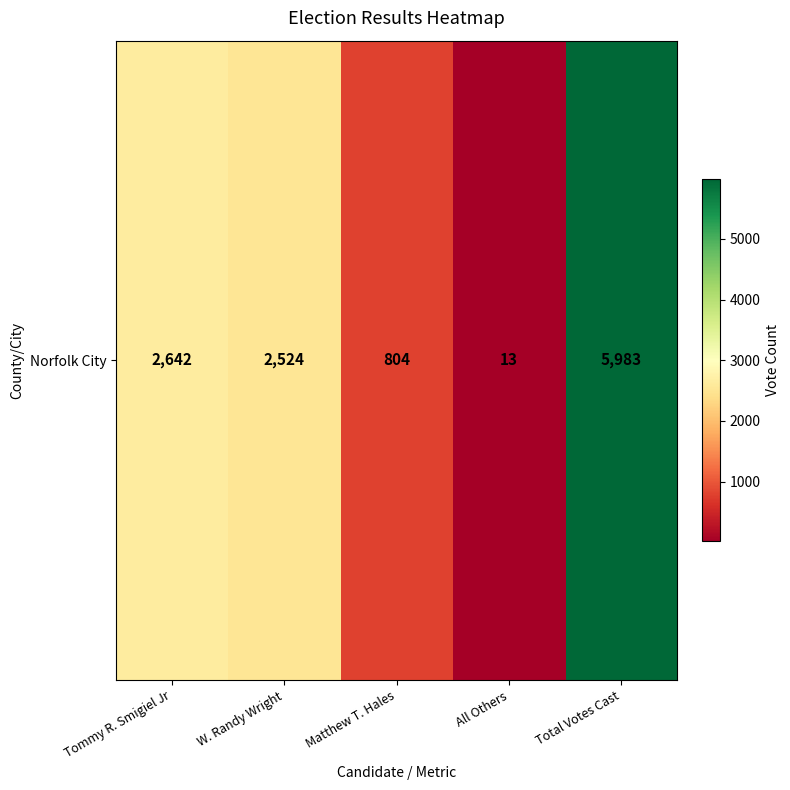

Where is the data nearest to the value 2998?

Tommy R. Smigiel Jr